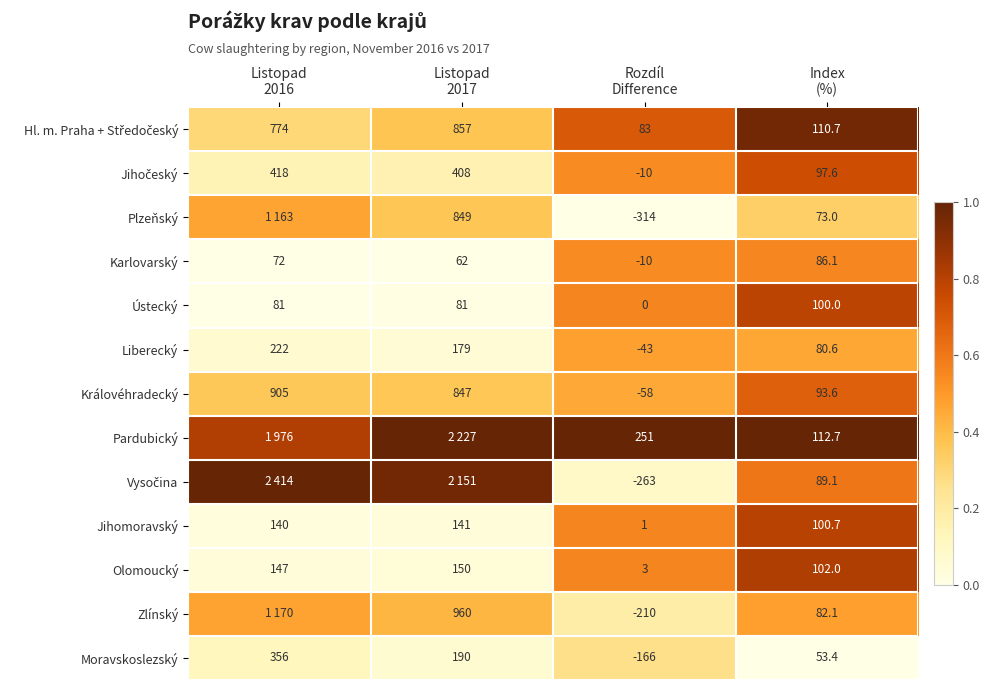

At how many categories does at least one series exceed 0?

4